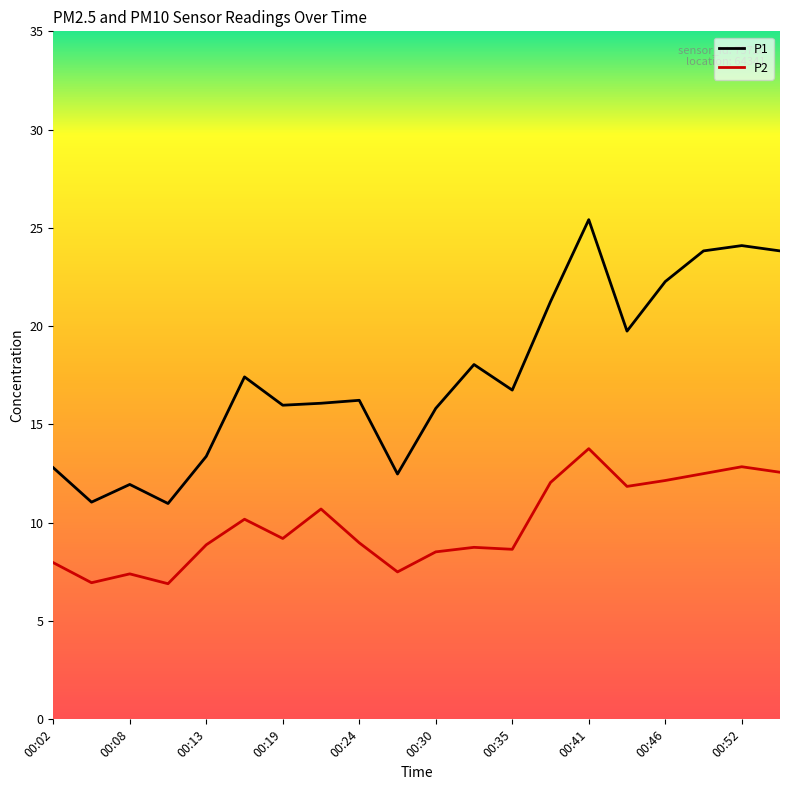

Does the chart display data point markers on the line(s)?

No